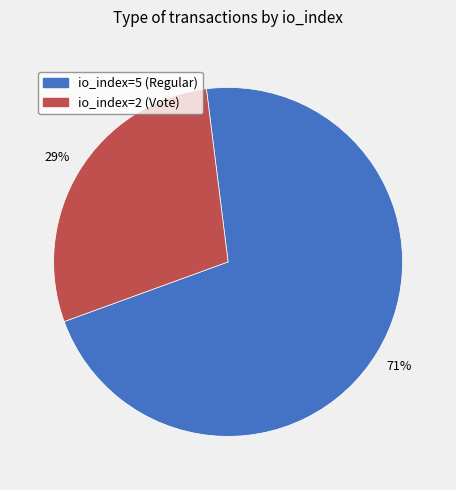

How many slices are in this pie chart?

2